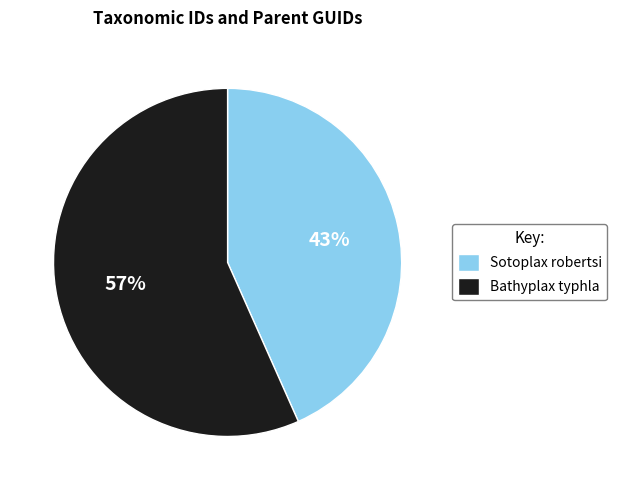

The Sotoplax robertsi slice represents 57% of the pie. True or false?

False